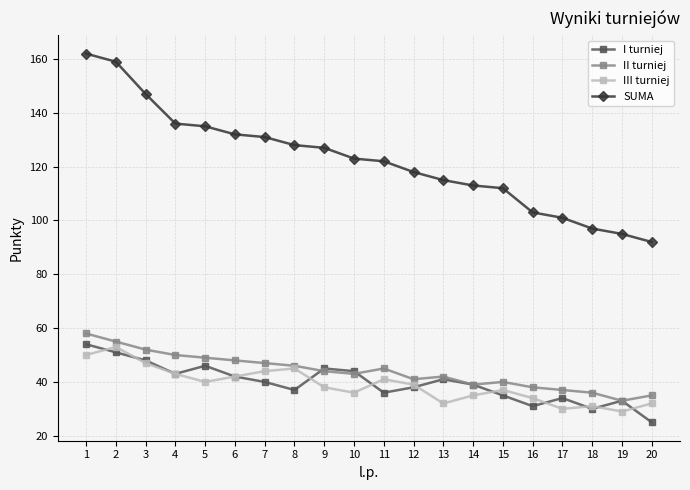

Count the number of categories in the chart.

20